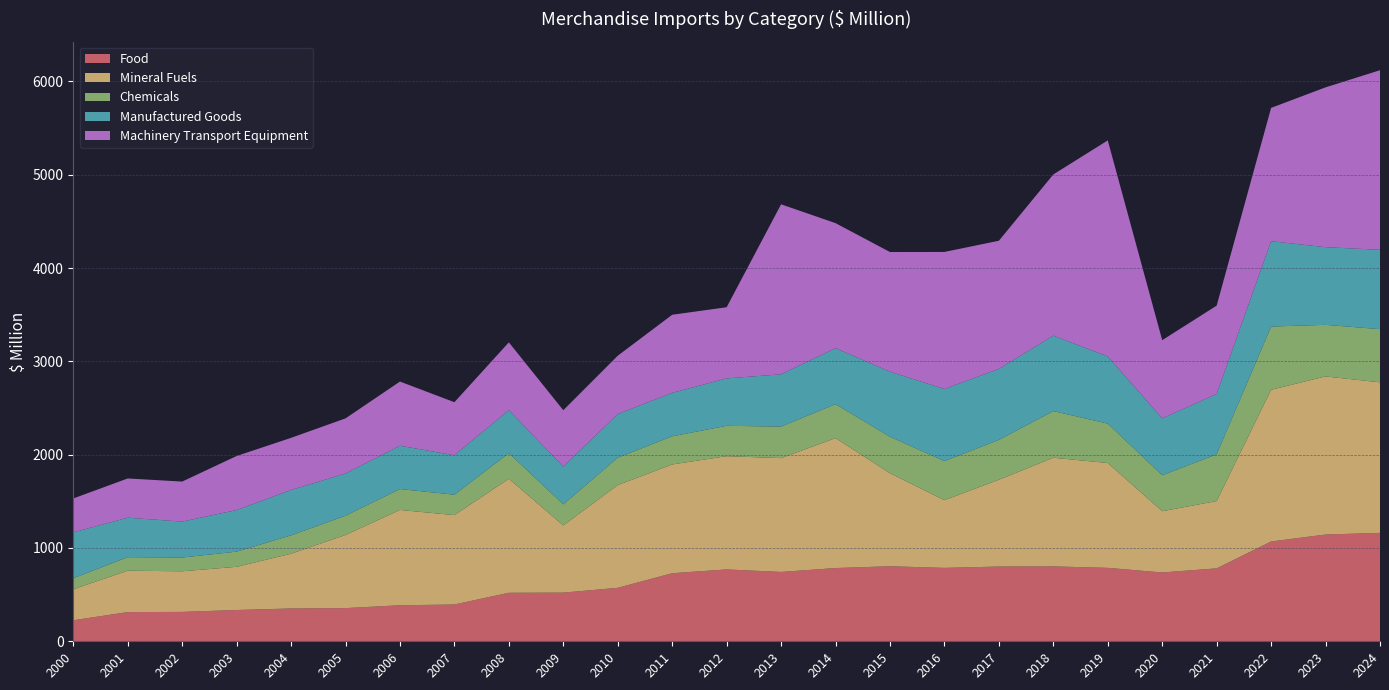

Reading left to right, transcribe all the data shown in this chart.

Food: 225.1	313.1	314.8	335.2	351.7	355.5	386.0	394.3	519.9	521.5	573.1	729.7	770.1	743.2	784.9	804.2	786.7	801.1	802.5	787.0	737.5	781.6	1069.6	1144.1	1162.0
Mineral Fuels: 332.4	443.5	435.4	463.0	587.0	784.0	1021.5	958.2	1222.1	720.4	1100.5	1165.7	1213.8	1219.9	1392.7	996.8	725.8	930.2	1164.8	1123.7	656.6	721.3	1626.2	1694.4	1613.4
Chemicals: 117.7	144.8	147.5	162.8	196.5	206.2	224.1	218.5	274.7	225.4	294.2	301.5	325.4	337.9	363.6	391.4	418.5	427.3	499.9	422.1	385.4	500.9	677.2	552.9	570.0
Manufactured Goods: 492.2	423.1	384.9	445.5	486.2	452.2	464.1	422.5	460.8	404.3	467.2	465.6	508.0	560.0	599.8	696.8	772.5	760.5	808.6	719.7	609.5	645.7	914.8	832.3	850.3
Machinery Transport Equipment: 363.3	420.5	429.1	579.4	559.1	591.1	688.1	568.8	726.5	604.9	625.4	837.1	763.0	1822.3	1340.6	1282.7	1469.2	1373.8	1727.7	2315.8	838.2	947.9	1429.0	1713.0	1924.7